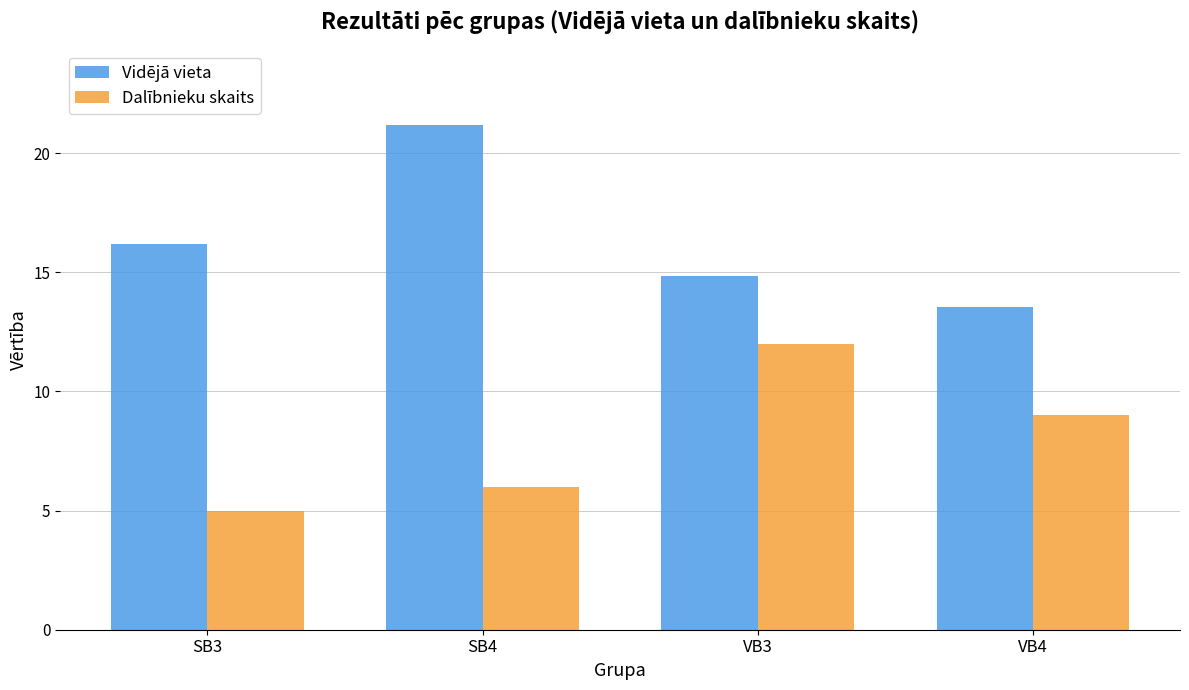

What is the label of the 4th bar from the right?

SB3